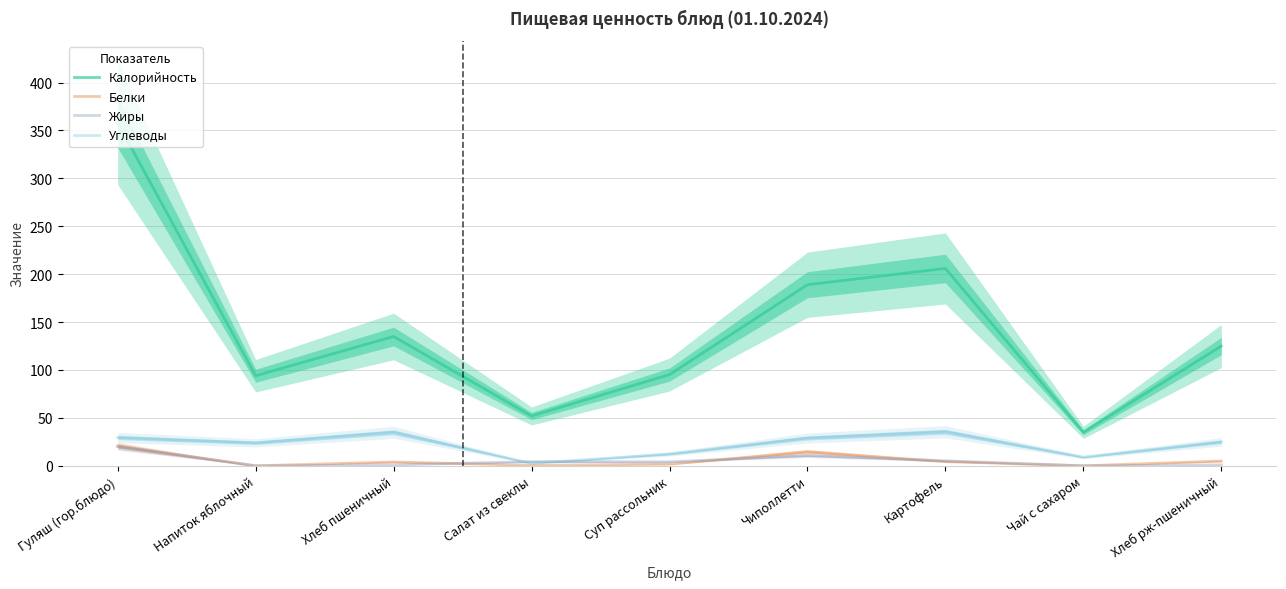

At how many categories does at least one series exceed 126?

4